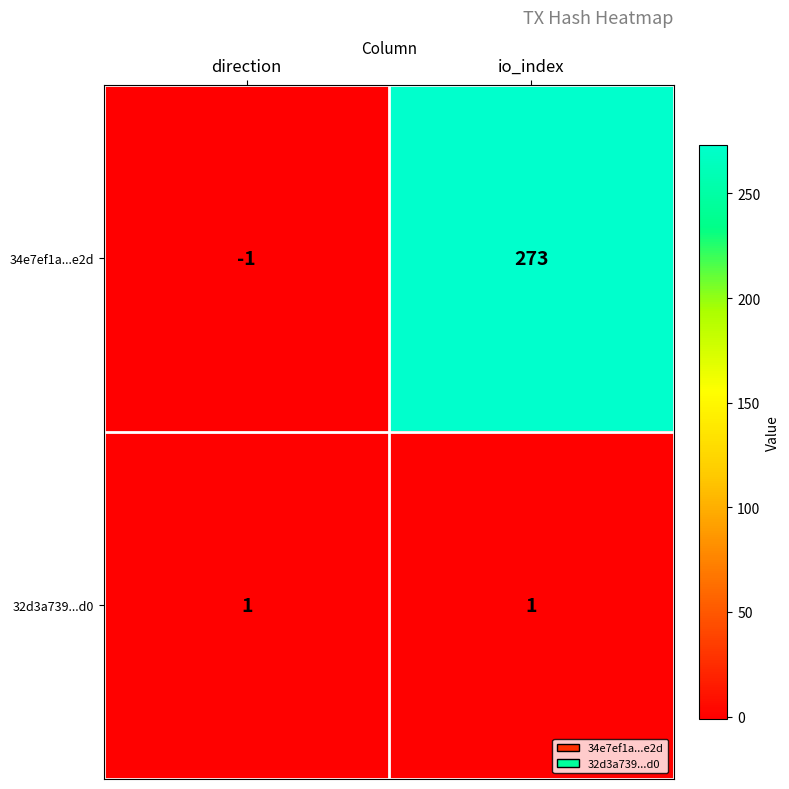

What is the smallest value displayed?

-1